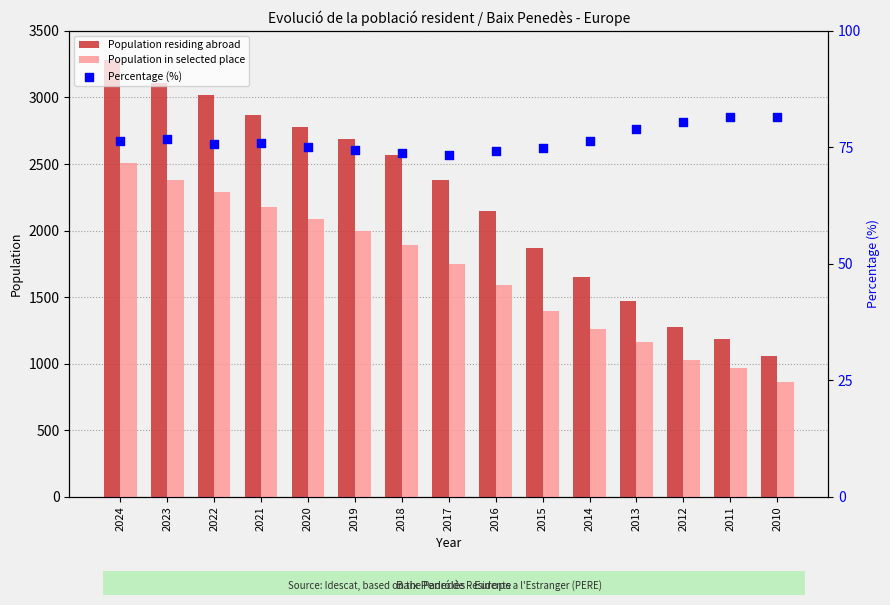

Which series reaches the minimum Y coordinate?

Percentage (%)